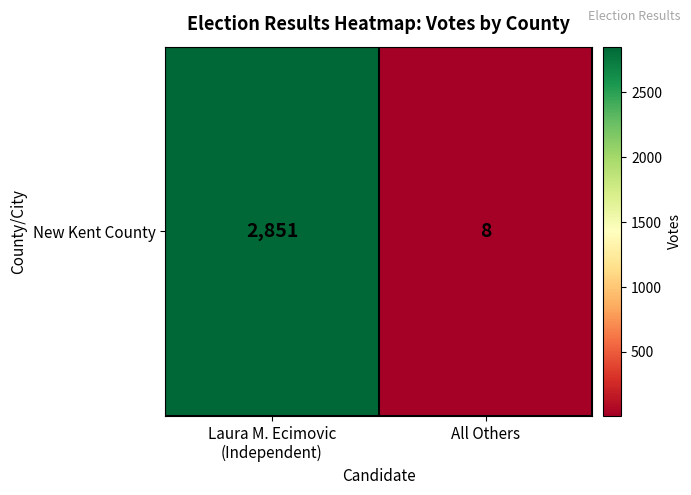

What is the change in value from Laura M. Ecimovic
(Independent) to All Others?

-2843